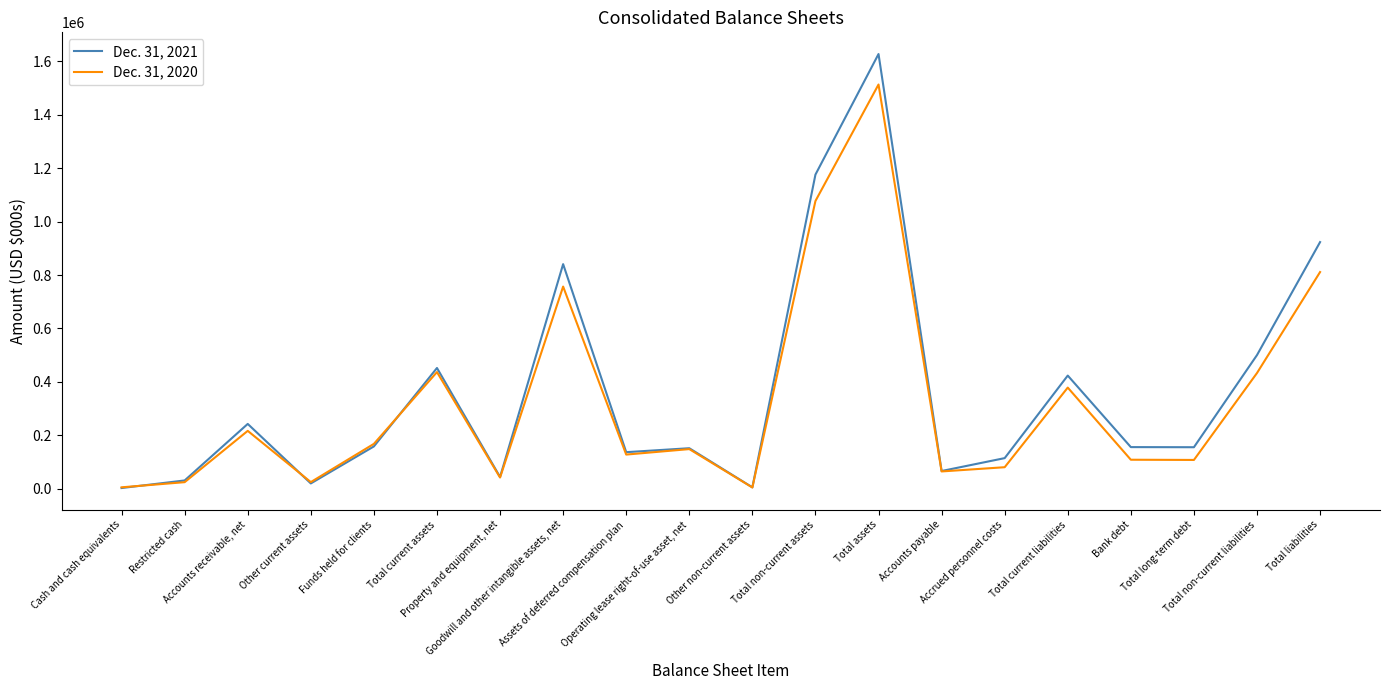

What is the difference between the Dec. 31, 2021 values at Total non-current liabilities and Accounts receivable, net?

257929